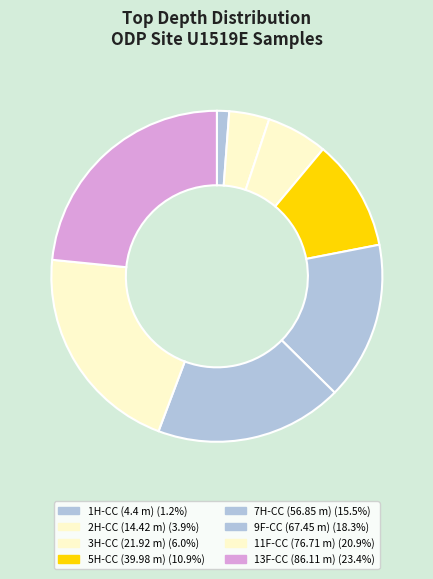

How many segments does this pie chart have?

8